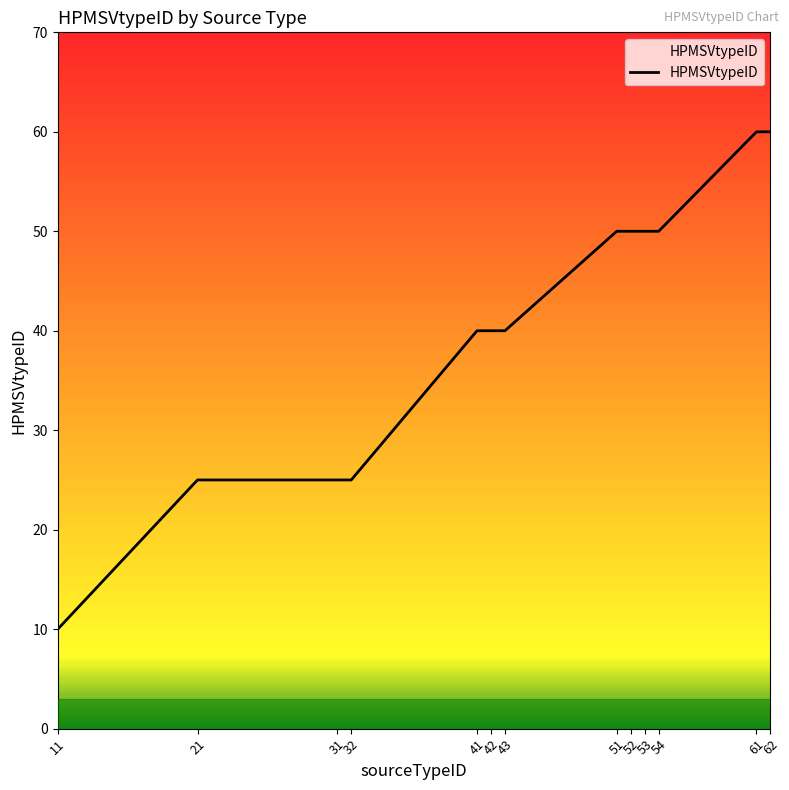

What is the change in value from 31 to 62?

+35